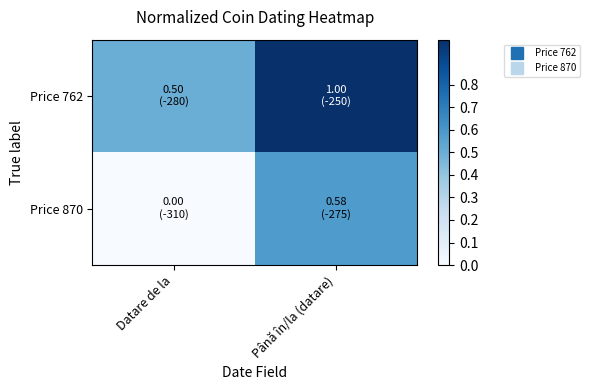

Rank the series by their average value, from highest to lowest.

Price 762, Price 870